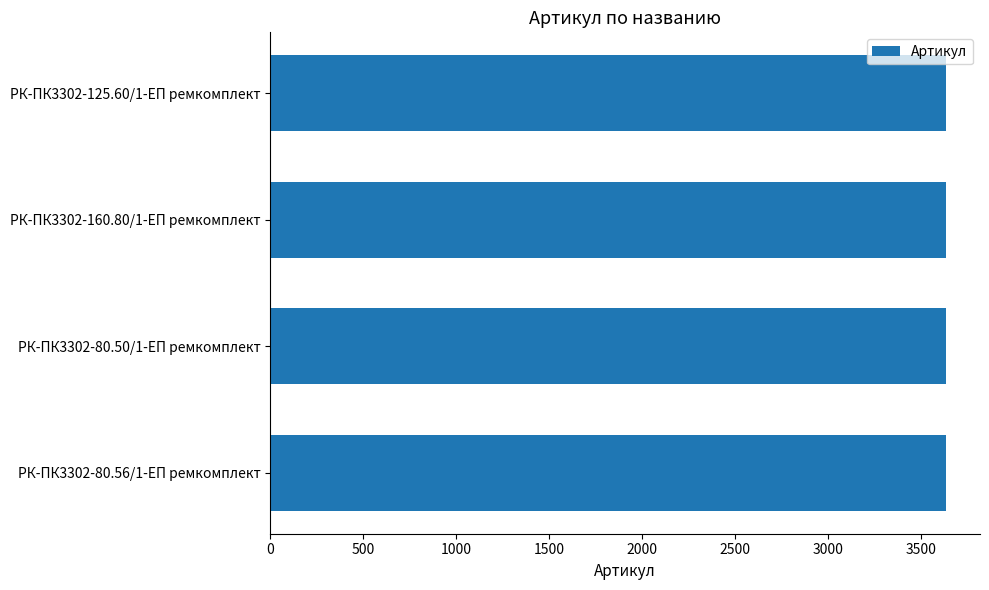

What is the sum of all values?

14534